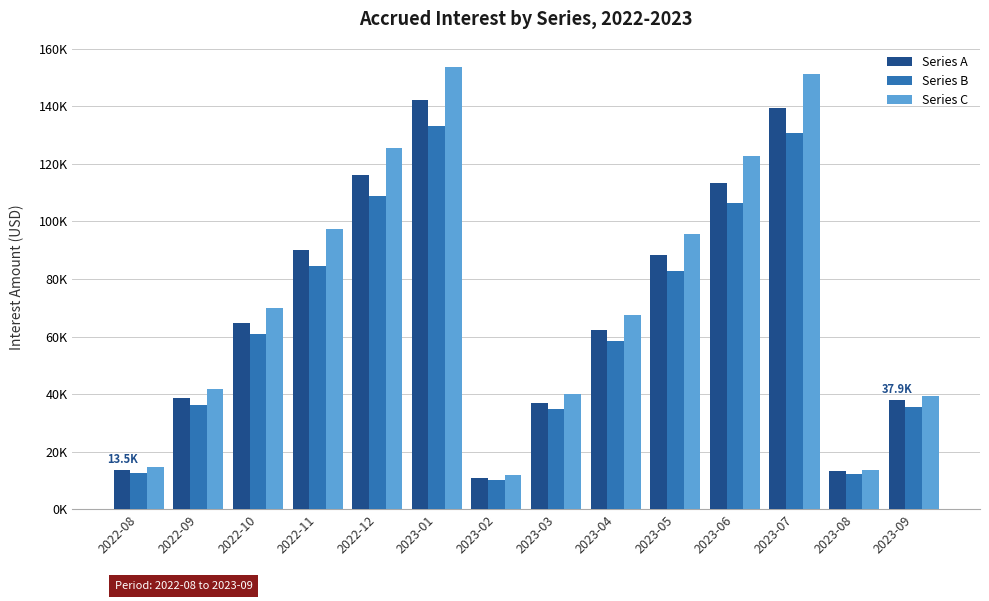

What are all the series names shown in the legend?

Series A, Series B, Series C